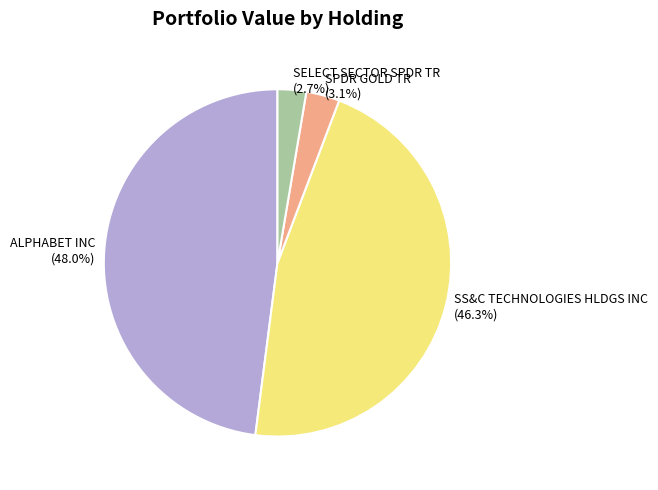

What percentage is NOT represented by SPDR GOLD TR?

96.9%